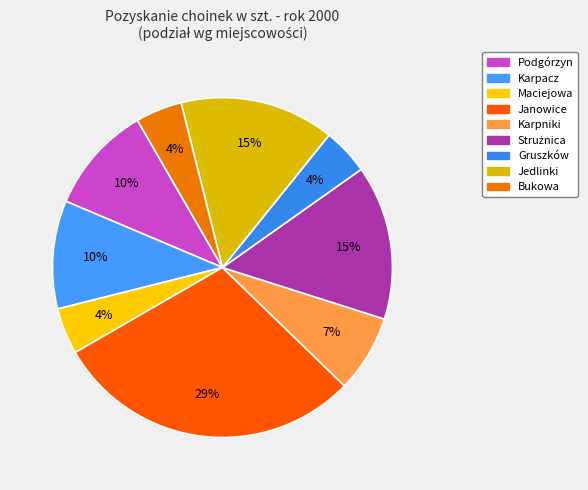

Does any single category account for the majority?

No